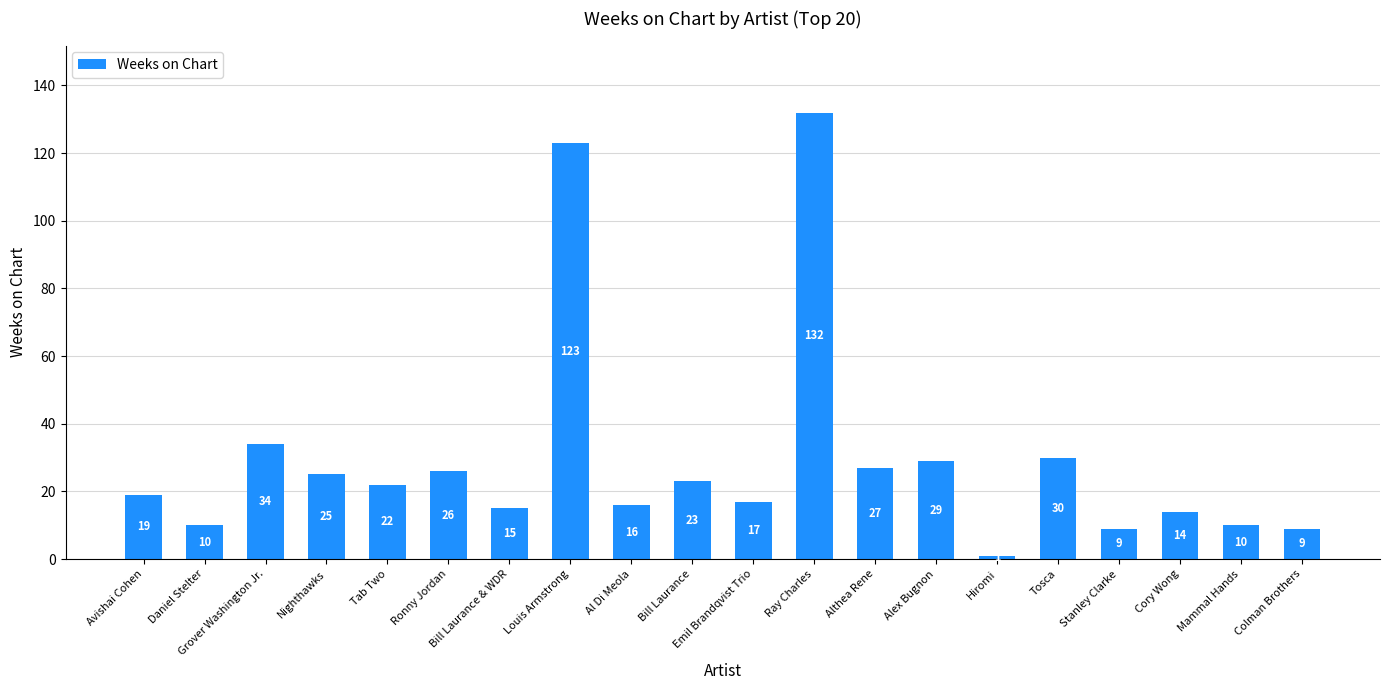

What is the label of the 2nd bar from the left?

Daniel Stelter